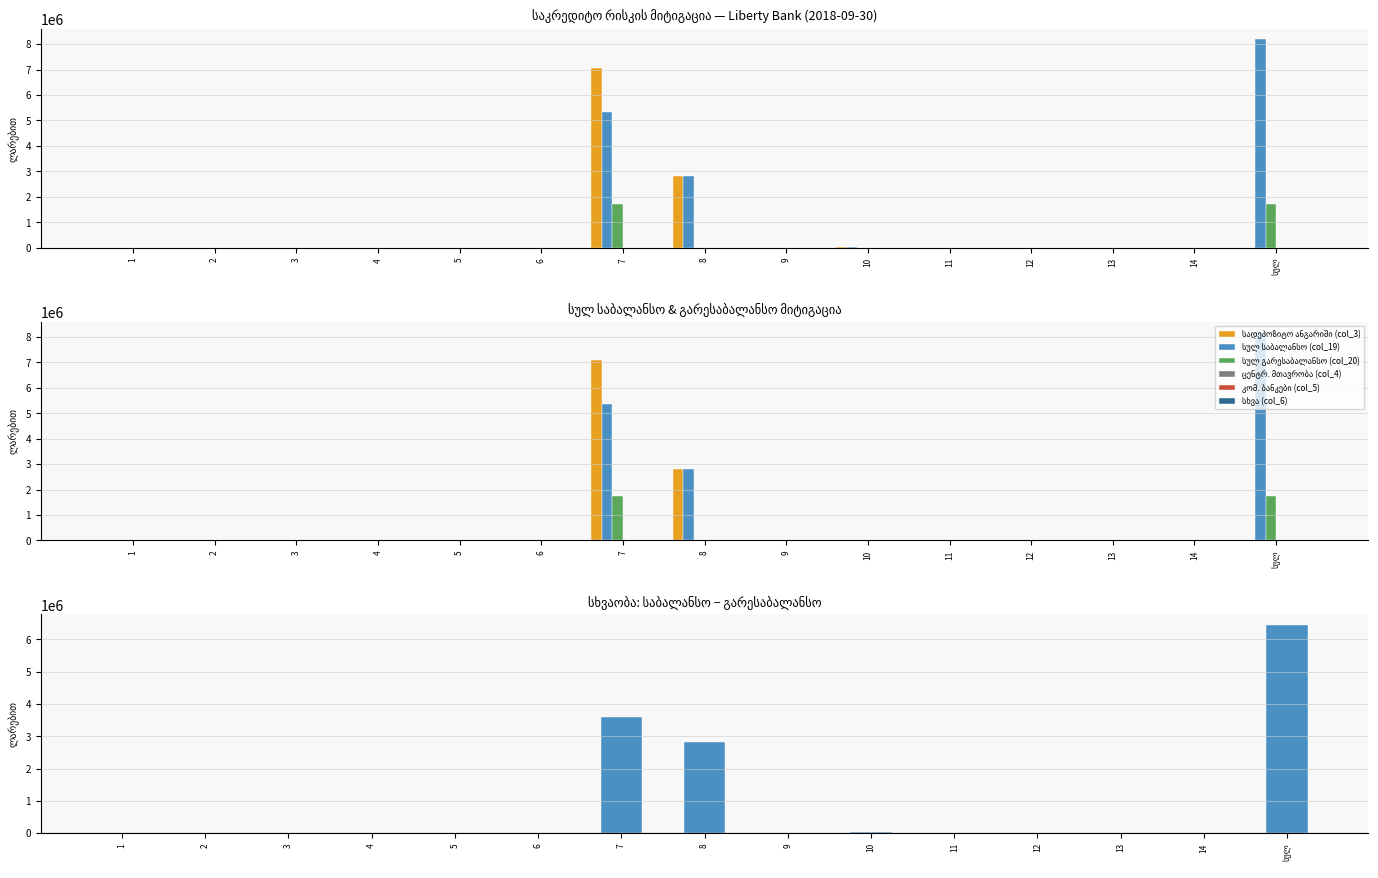

Rank the series at 9 from lowest to highest value.

სადეპოზიტო ანგარიში (col_3), სულ საბალანსო (col_19), სულ გარესაბალანსო (col_20)